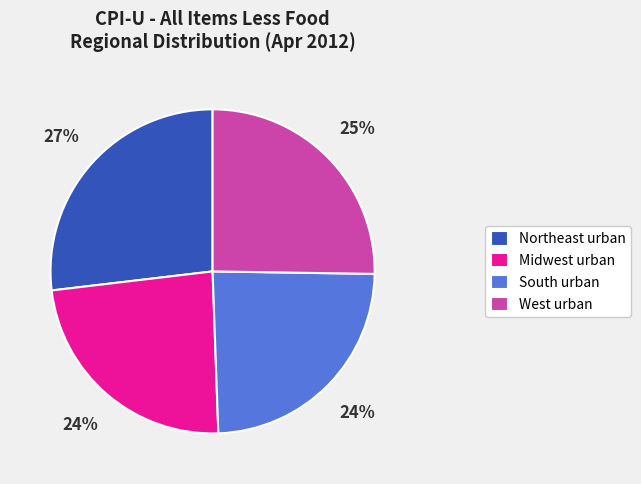

Is it true that Midwest urban is 24% of the pie?

True